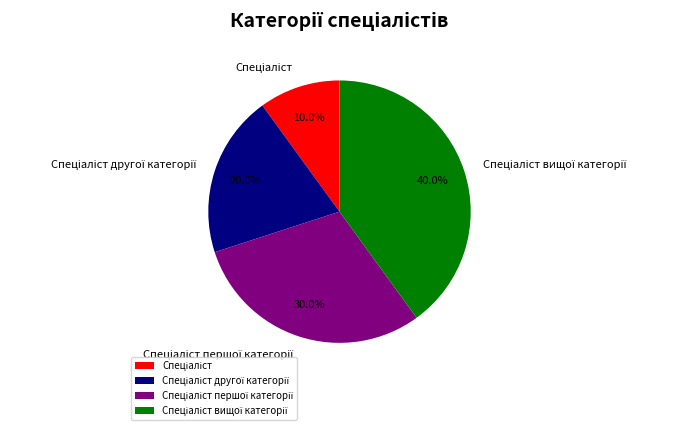

Is there a majority slice in this chart?

No